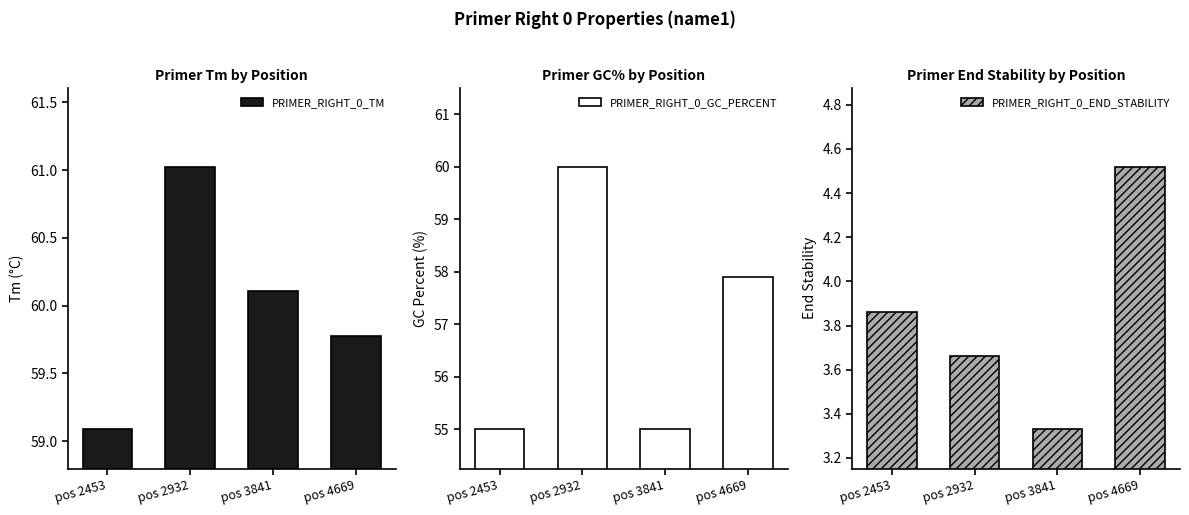

True or false: PRIMER_RIGHT_0_GC_PERCENT has a value of 60.0 at pos 2932.

True